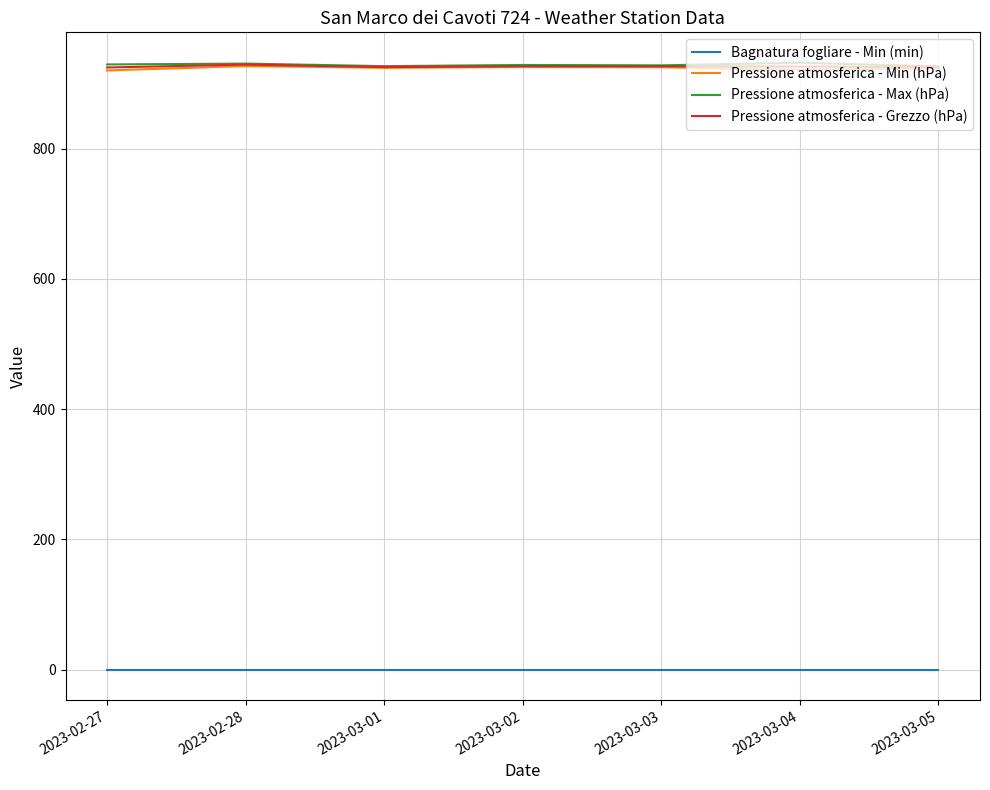

The value of Pressione atmosferica - Min (hPa) at 2023-03-04 is 507.7. True or false?

False